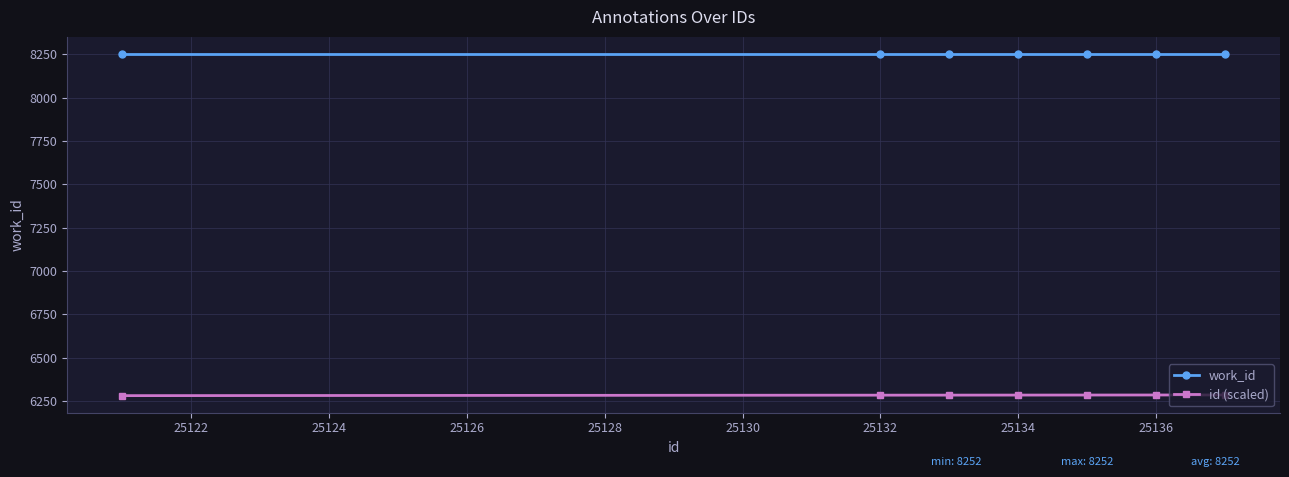

What is the maximum value shown in the chart?

8252.0